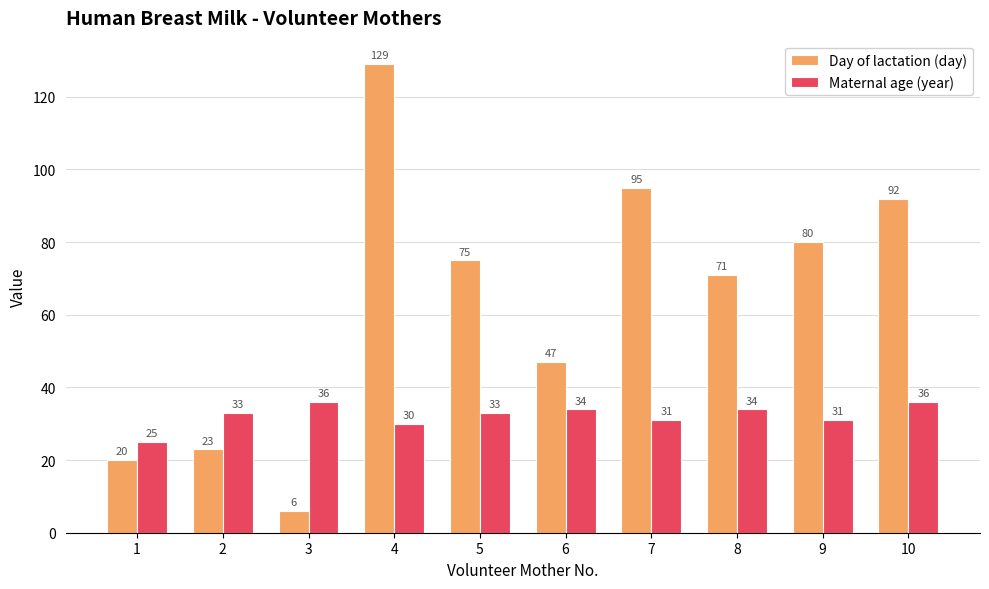

What is the maximum value for Day of lactation (day)?

129